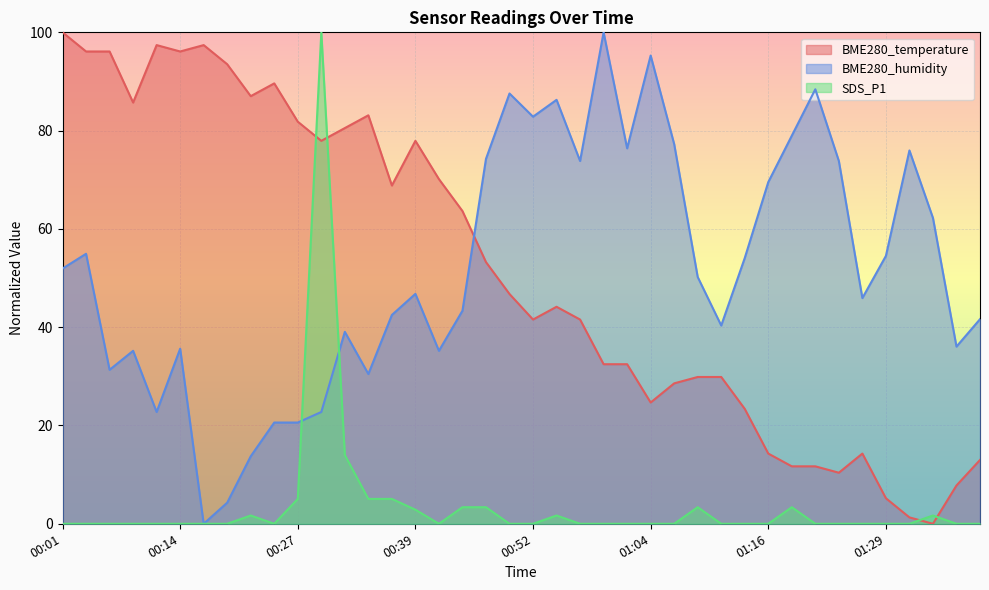

Where does the BME280_temperature series first go above 46?

00:01